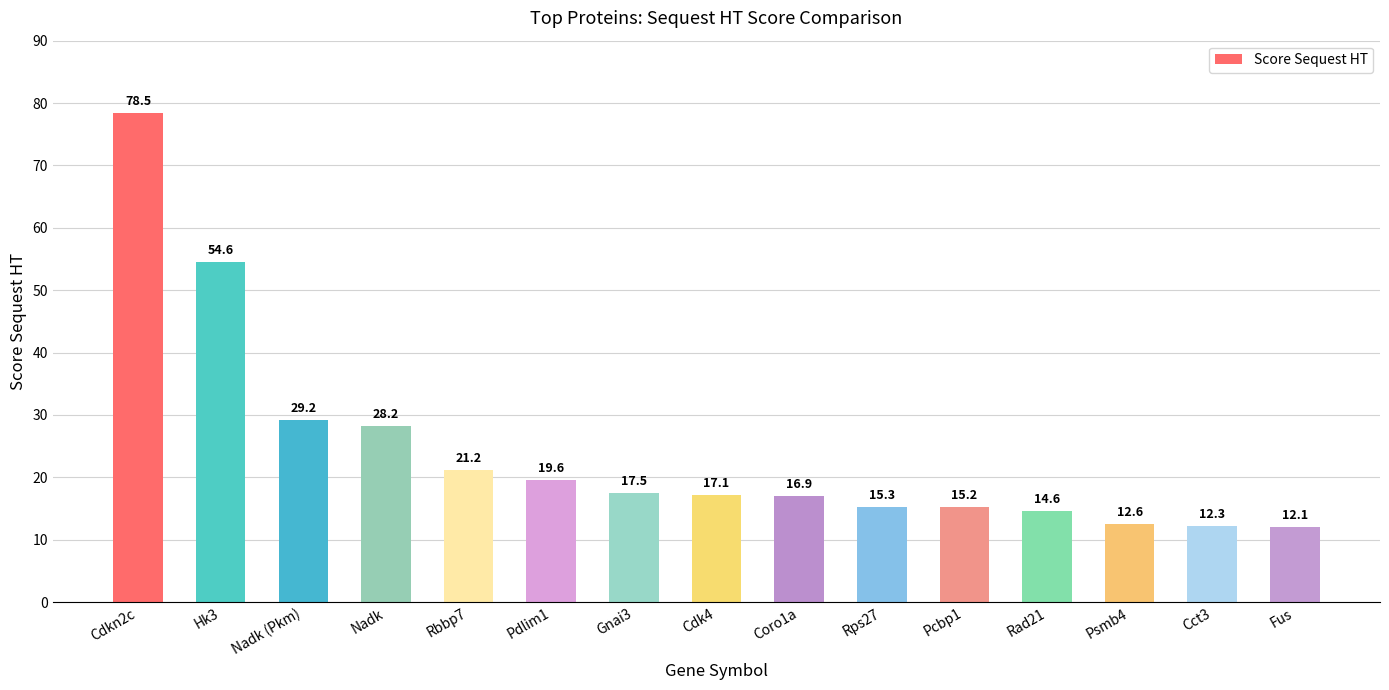

Between Cdk4 and Psmb4, which is larger?

Cdk4